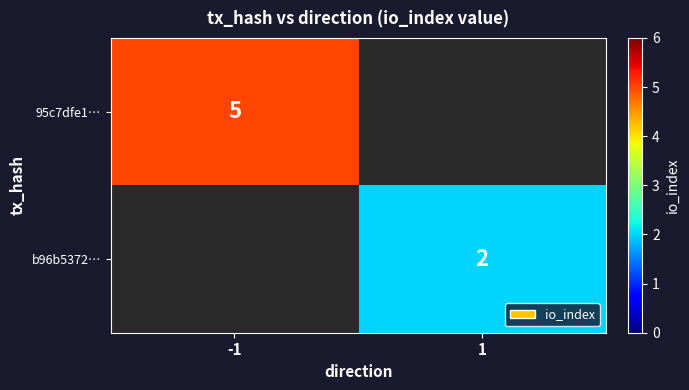

The 95c7dfe1… series shows 1 at -1. True or false?

False